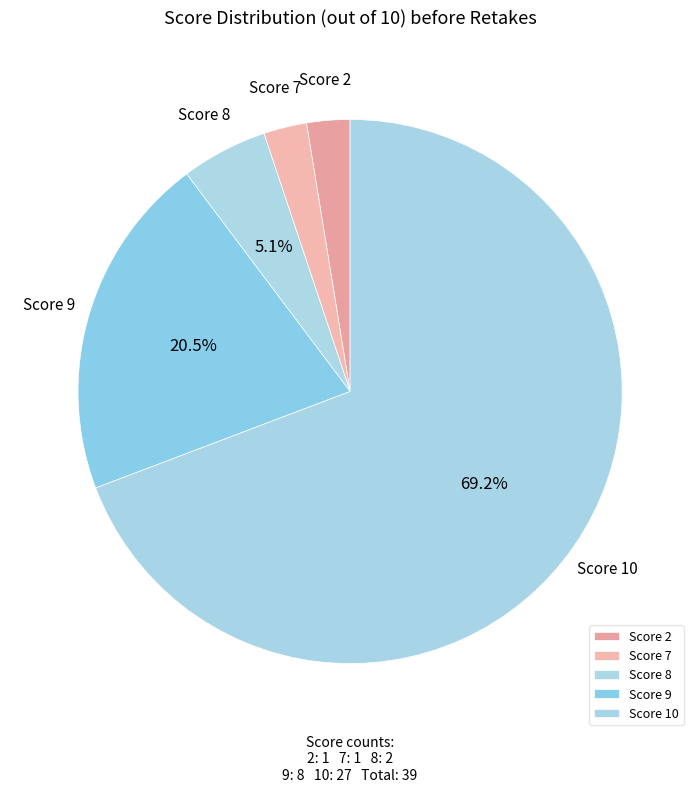

Is there any slice that represents more than half of the pie?

Yes